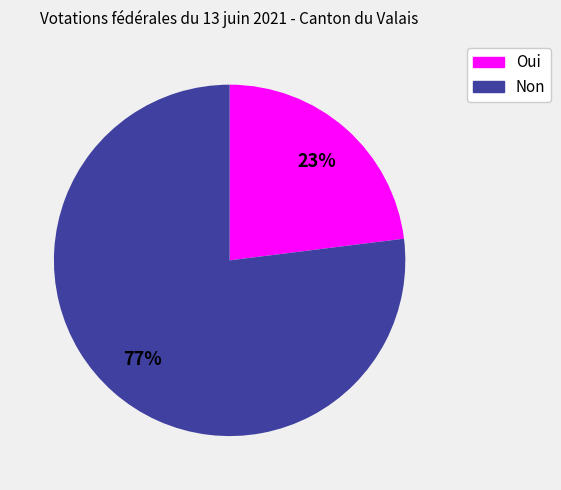

True or false: Non accounts for 82% of the total.

False